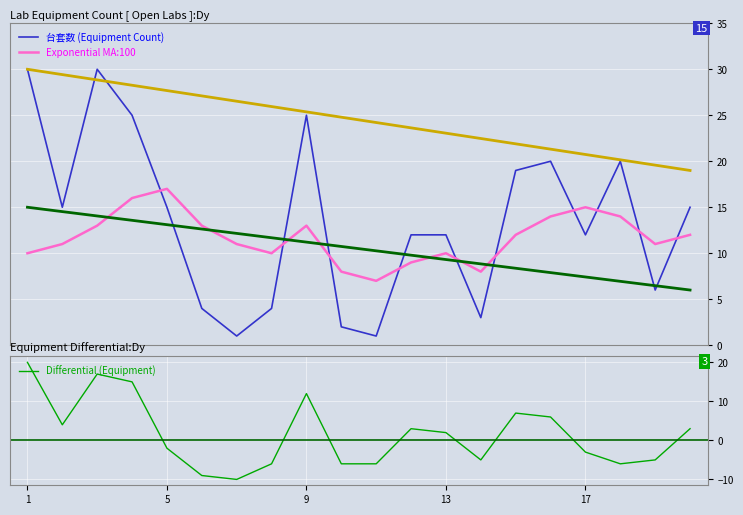

What is the sum of all 台套数 (Equipment Count) values?

271